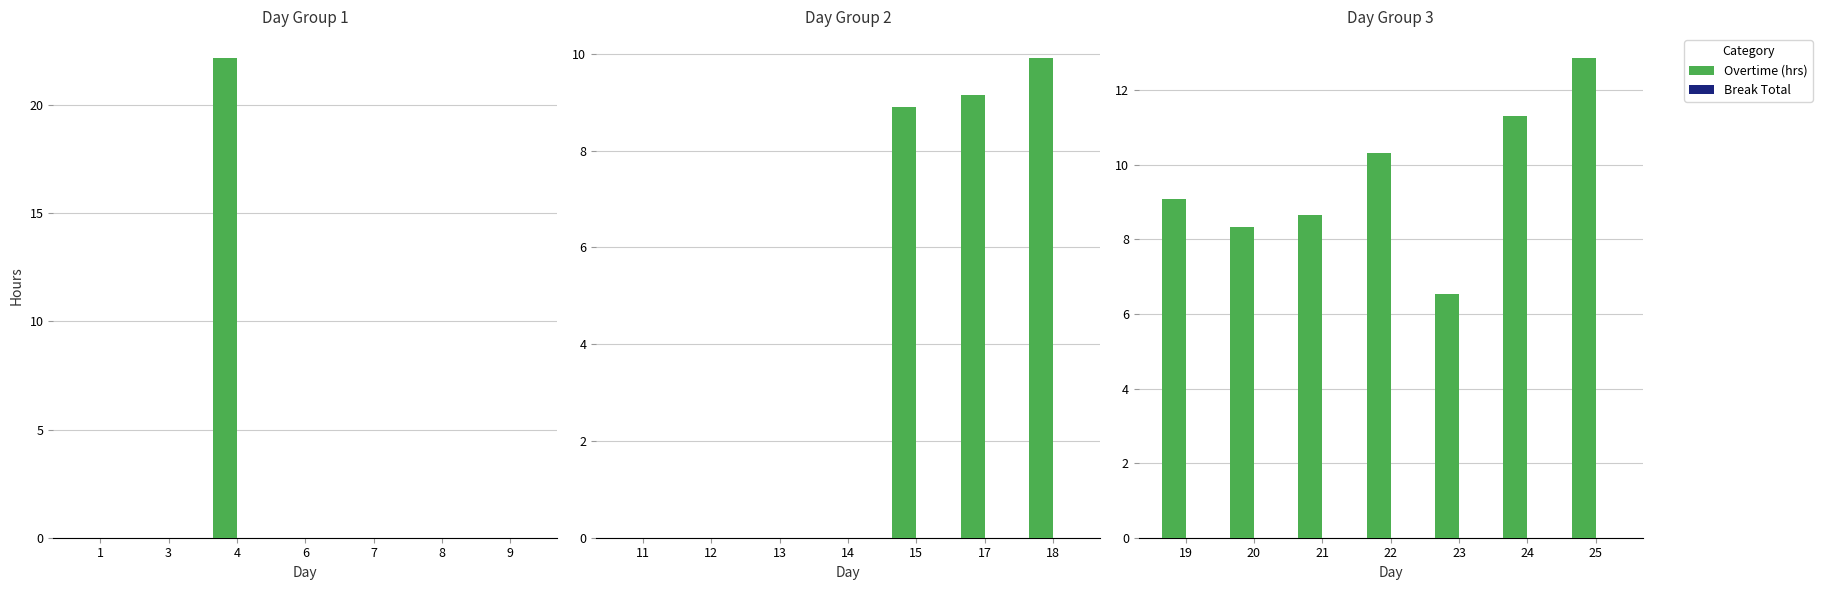

Which series has the widest spread of values?

Overtime (hrs)